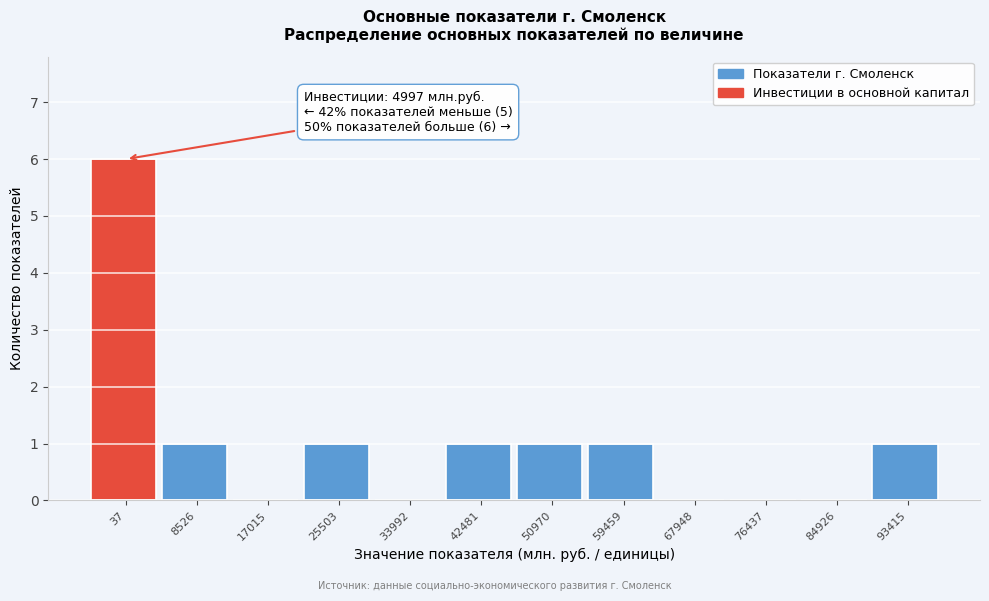

Reading left to right, what are all the values shown in this chart?

37=6	8526=1	17015=0	25503=1	33992=0	42481=1	50970=1	59459=1	67948=0	76437=0	84926=0	93415=1